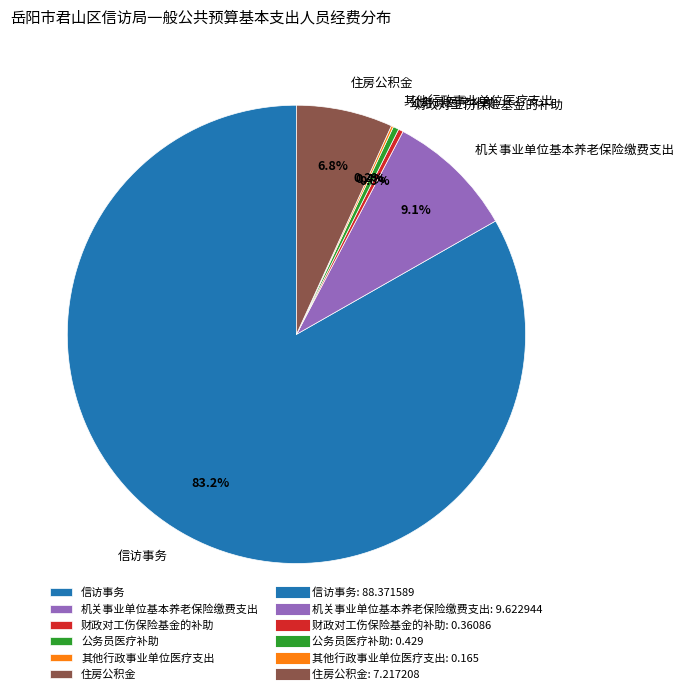

To the nearest percent, what is the difference between the largest and smallest slice percentages?

83%